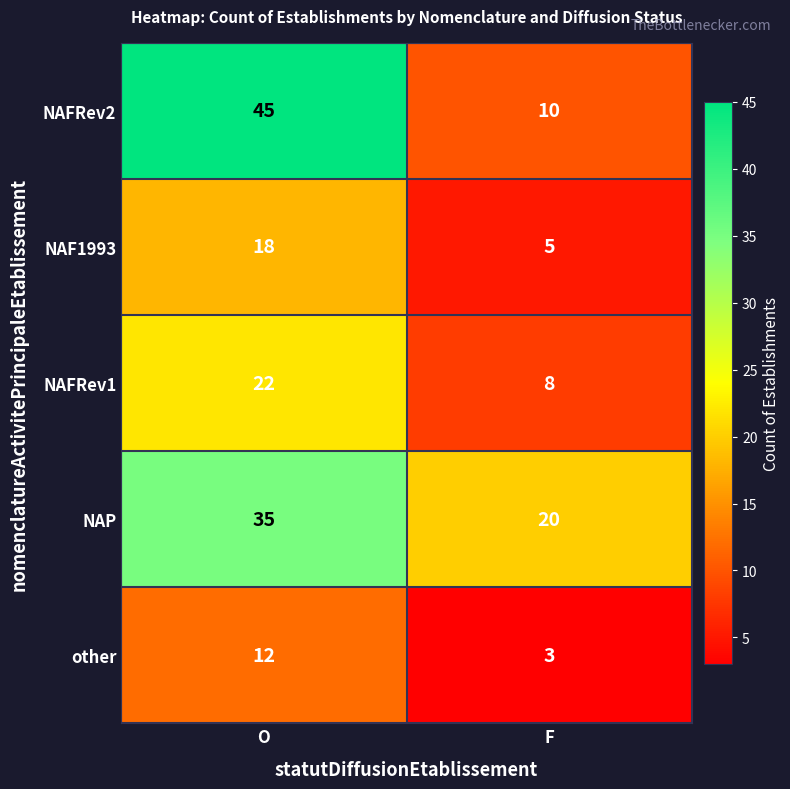

Reading left to right, transcribe all the data shown in this chart.

NAFRev2: 45	10
NAF1993: 18	5
NAFRev1: 22	8
NAP: 35	20
other: 12	3